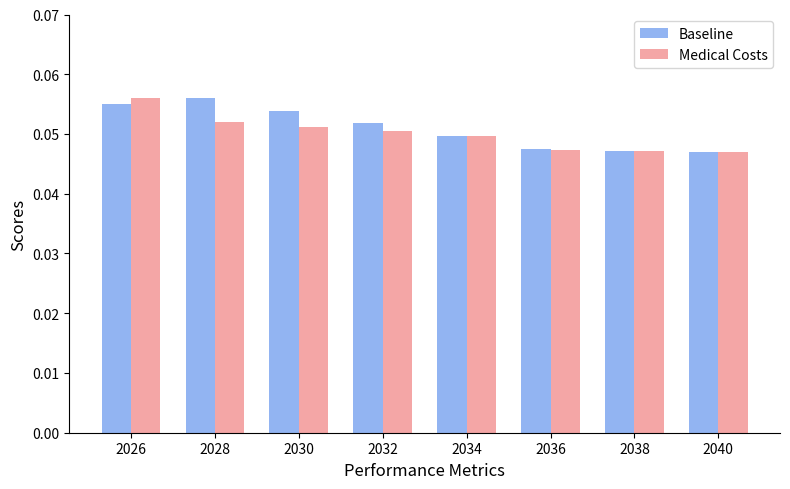

True or false: Baseline has a value of 0.1 at 2040.

False